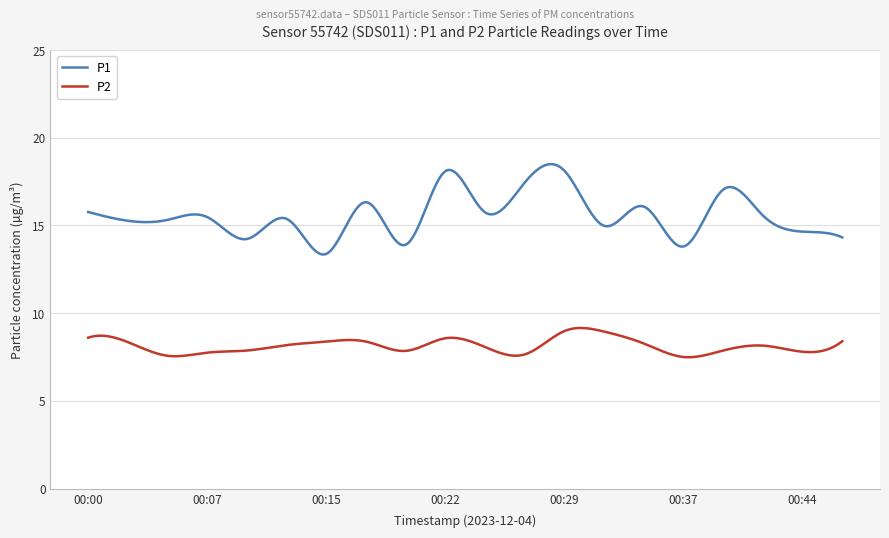

At how many categories does at least one series exceed 9?

300